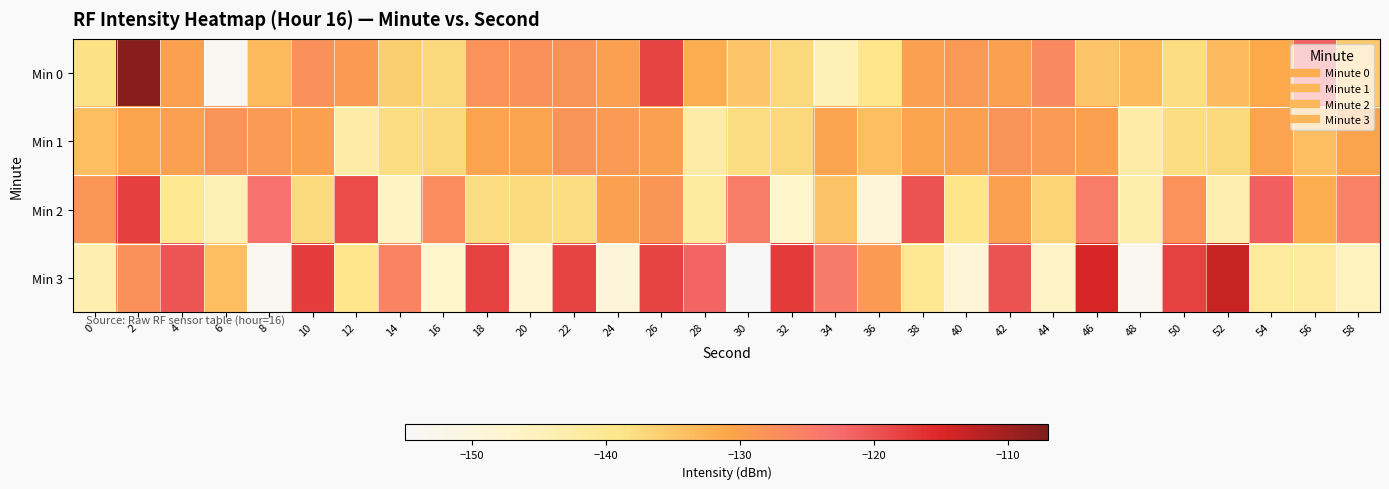

Rank the series by their maximum value, from highest to lowest.

Min 0, Min 3, Min 2, Min 1